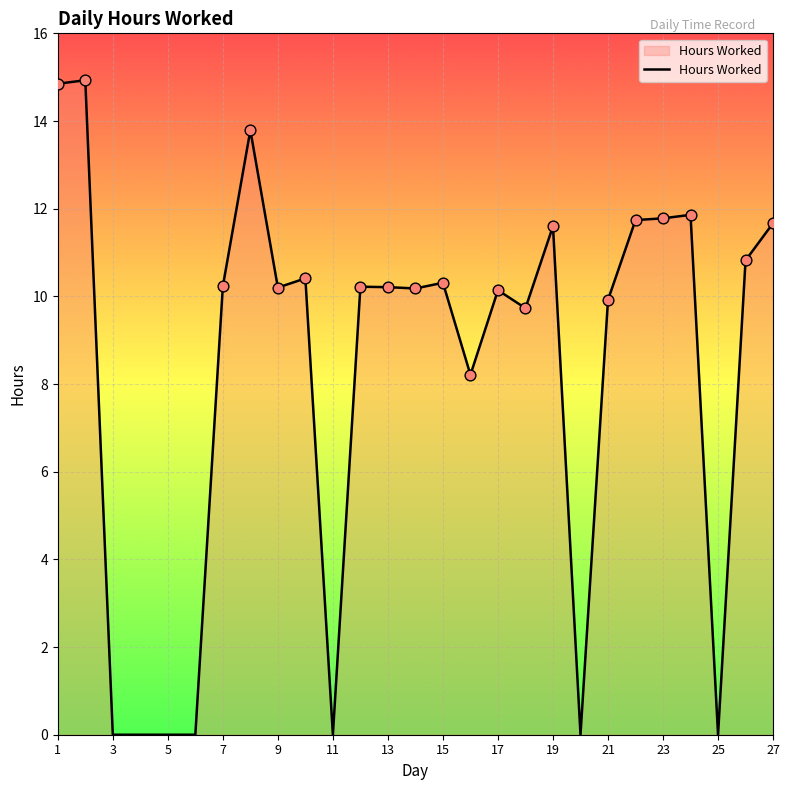

What is the greatest value displayed?

14.9